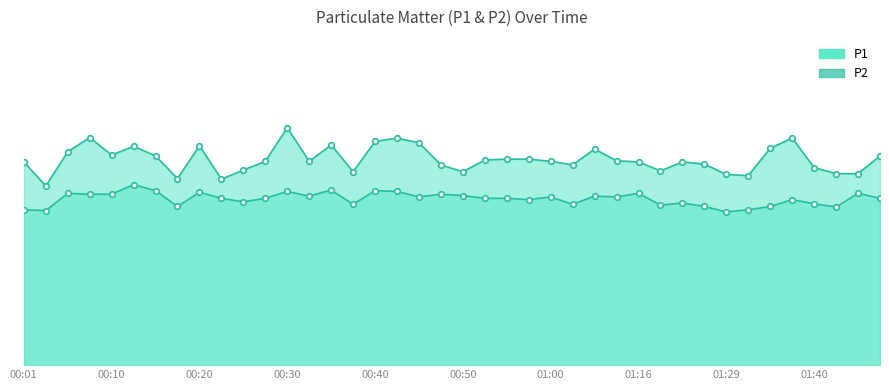

True or false: P1 and P2 cross at least once.

False